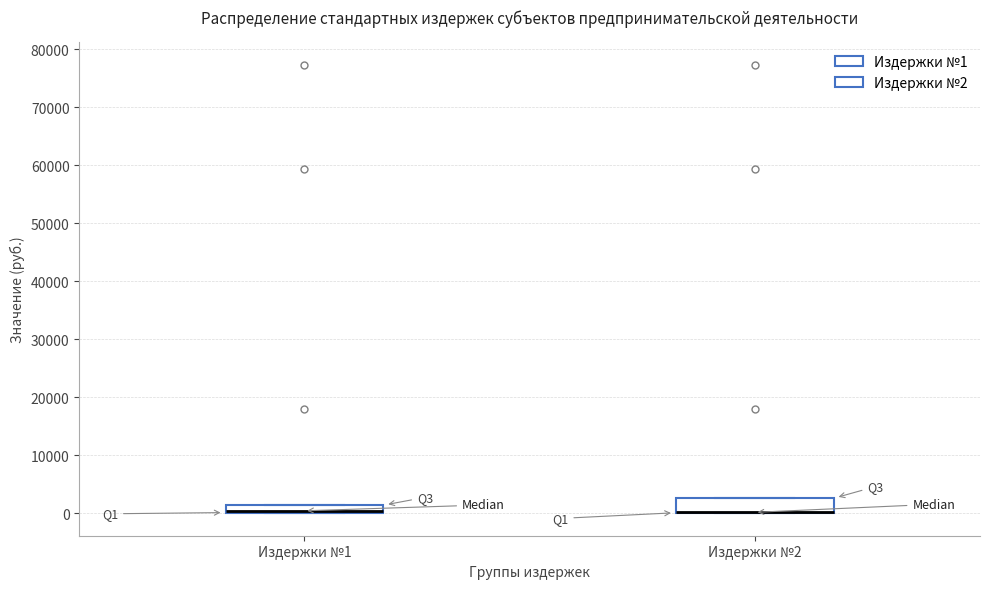

Which box is the tallest, from its lower edge to its upper edge?

Издержки №2